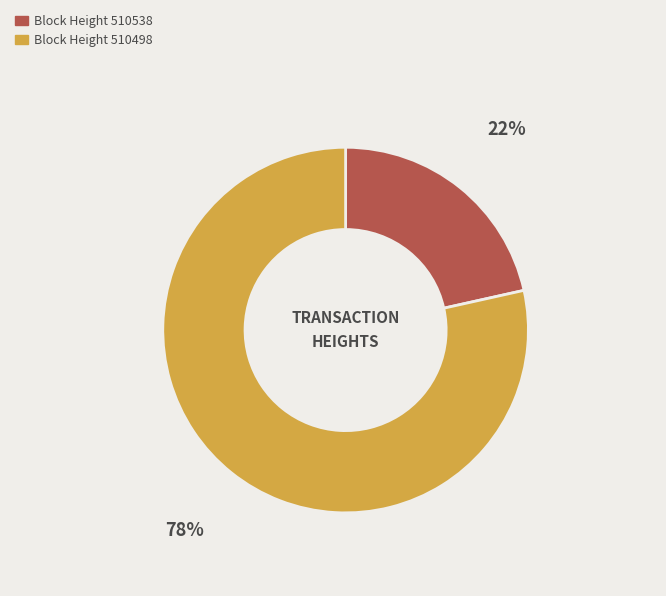

Is there a majority slice in this chart?

Yes